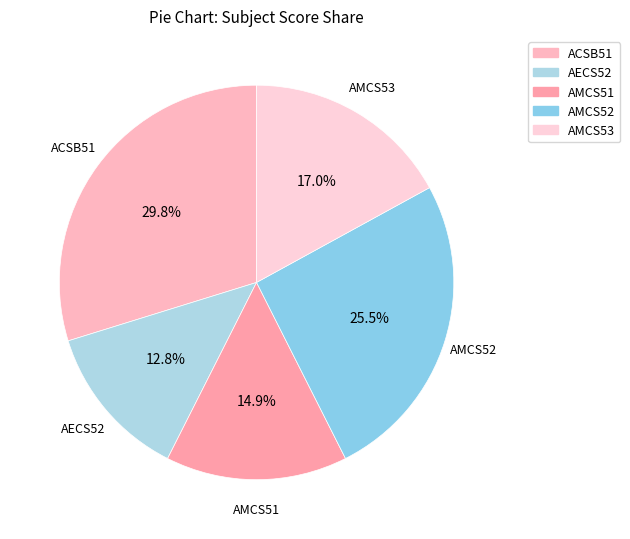

How many segments does this pie chart have?

5